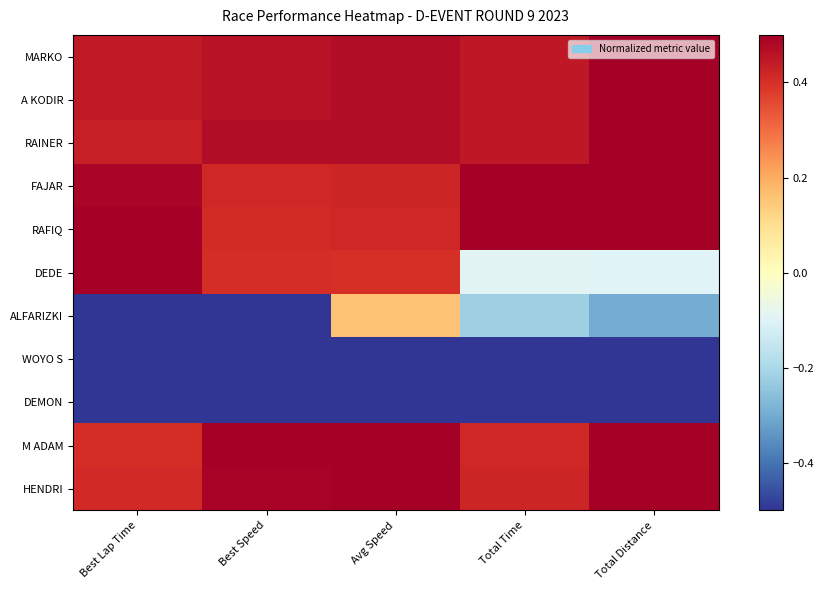

Reading left to right, transcribe all the data shown in this chart.

MARKO: Best Lap Time=0.4	Best Speed=0.5	Avg Speed=0.5	Total Time=0.4	Total Distance=0.5
A KODIR: Best Lap Time=0.4	Best Speed=0.5	Avg Speed=0.5	Total Time=0.4	Total Distance=0.5
RAINER: Best Lap Time=0.4	Best Speed=0.5	Avg Speed=0.5	Total Time=0.4	Total Distance=0.5
FAJAR: Best Lap Time=0.5	Best Speed=0.4	Avg Speed=0.4	Total Time=0.5	Total Distance=0.5
RAFIQ: Best Lap Time=0.5	Best Speed=0.4	Avg Speed=0.4	Total Time=0.5	Total Distance=0.5
DEDE: Best Lap Time=0.5	Best Speed=0.4	Avg Speed=0.4	Total Time=-0.1	Total Distance=-0.1
ALFARIZKI: Best Lap Time=-0.5	Best Speed=-0.5	Avg Speed=0.2	Total Time=-0.2	Total Distance=-0.3
WOYO S: Best Lap Time=-0.5	Best Speed=-0.5	Avg Speed=-0.5	Total Time=-0.5	Total Distance=-0.5
DEMON: Best Lap Time=-0.5	Best Speed=-0.5	Avg Speed=-0.5	Total Time=-0.5	Total Distance=-0.5
M ADAM: Best Lap Time=0.4	Best Speed=0.5	Avg Speed=0.5	Total Time=0.4	Total Distance=0.5
HENDRI: Best Lap Time=0.4	Best Speed=0.5	Avg Speed=0.5	Total Time=0.4	Total Distance=0.5